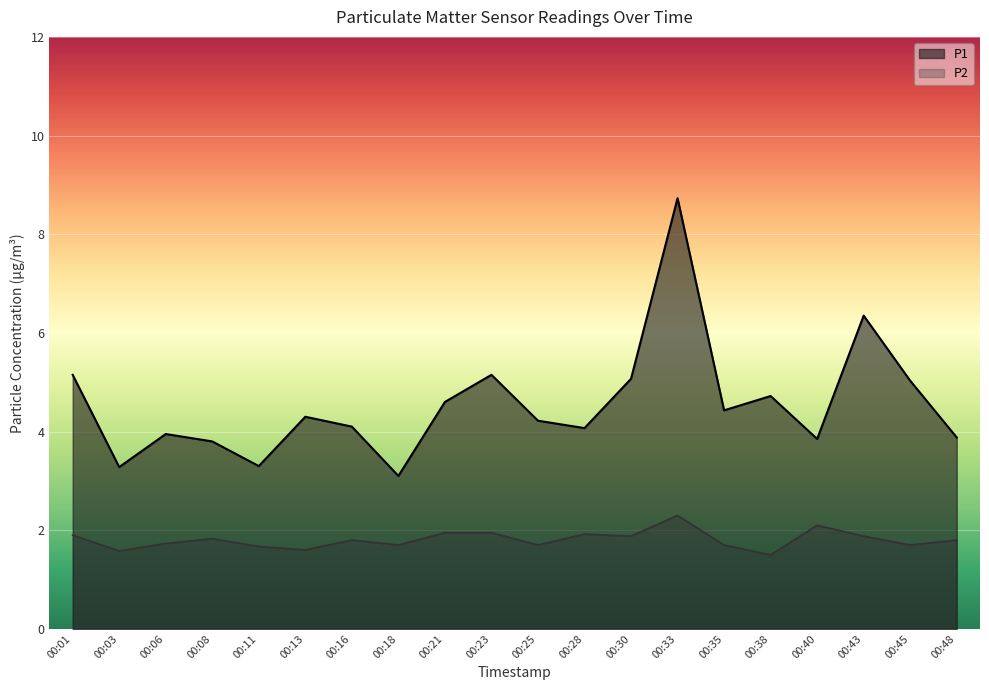

How many lines are shown in the chart?

2